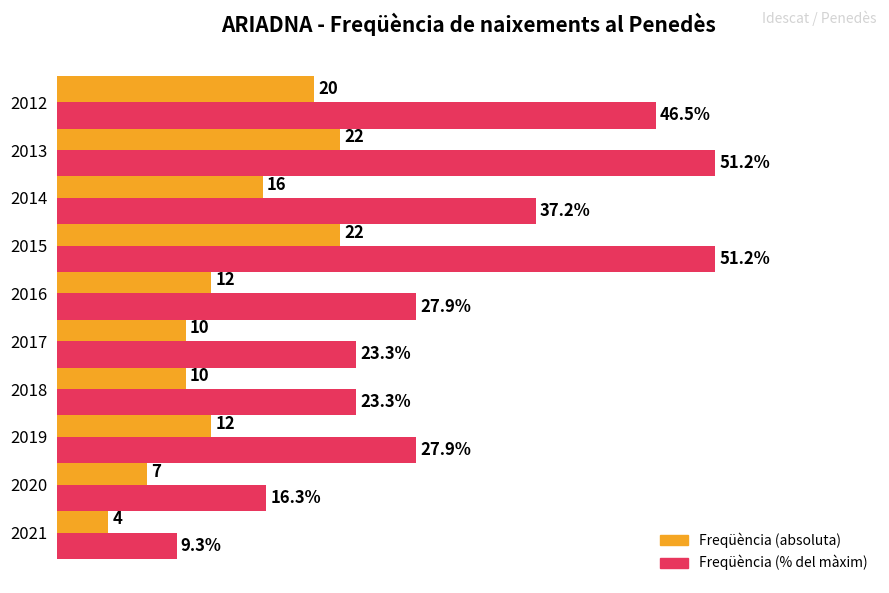

Which series changed the most between 2019 and 2013?

Freqüència (% del màxim)